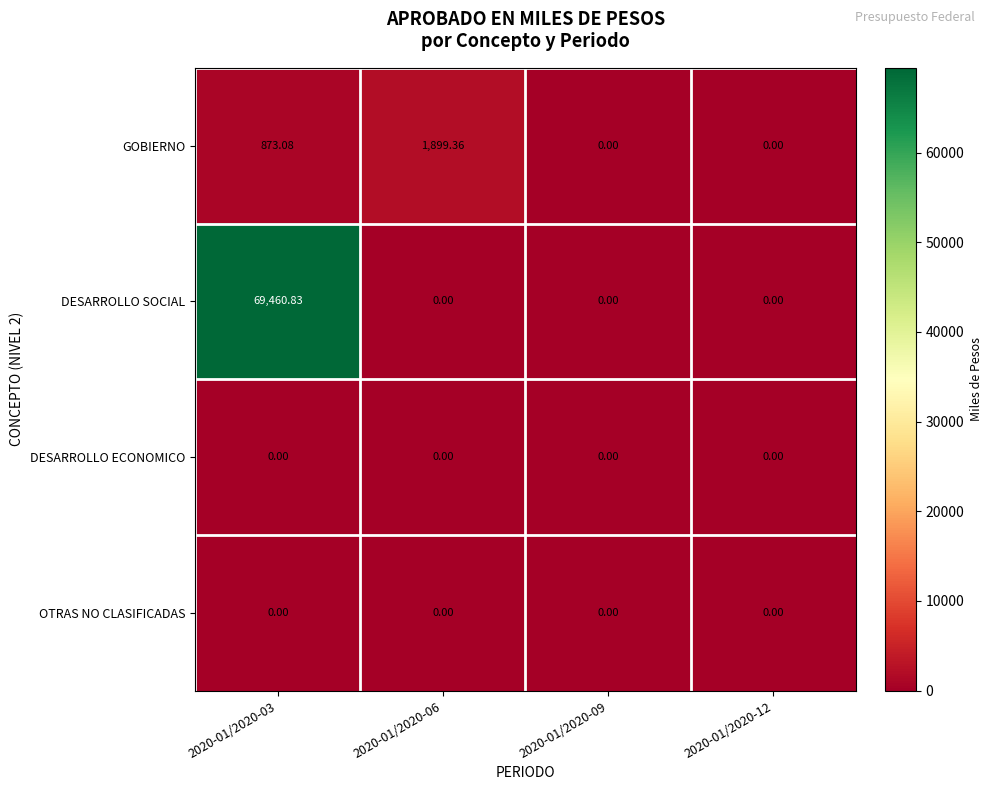

Count the number of categories in the chart.

4